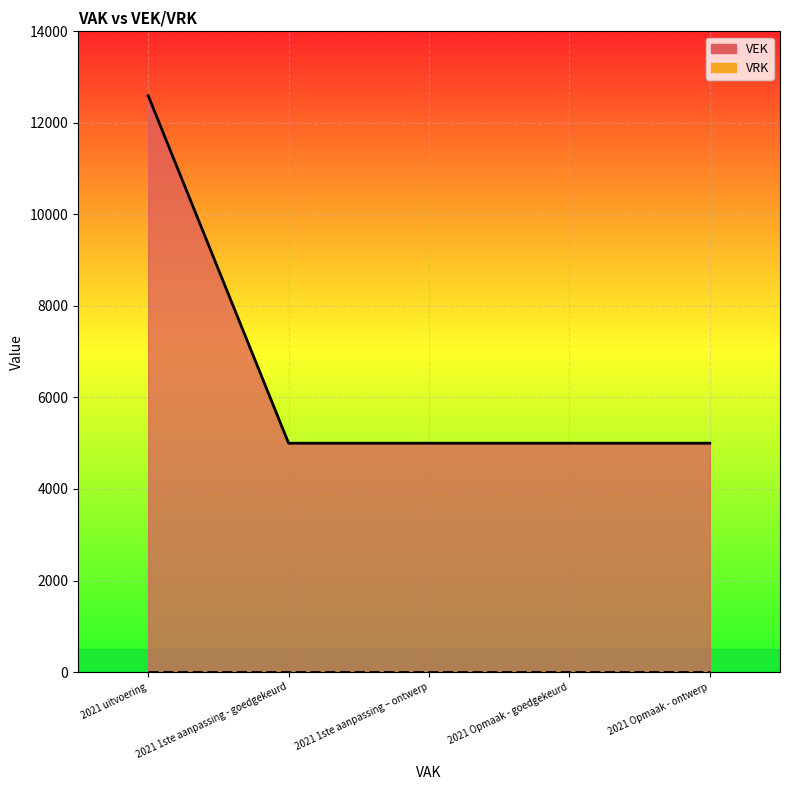

What is the label of the 2nd point from the right?

2021 Opmaak - goedgekeurd